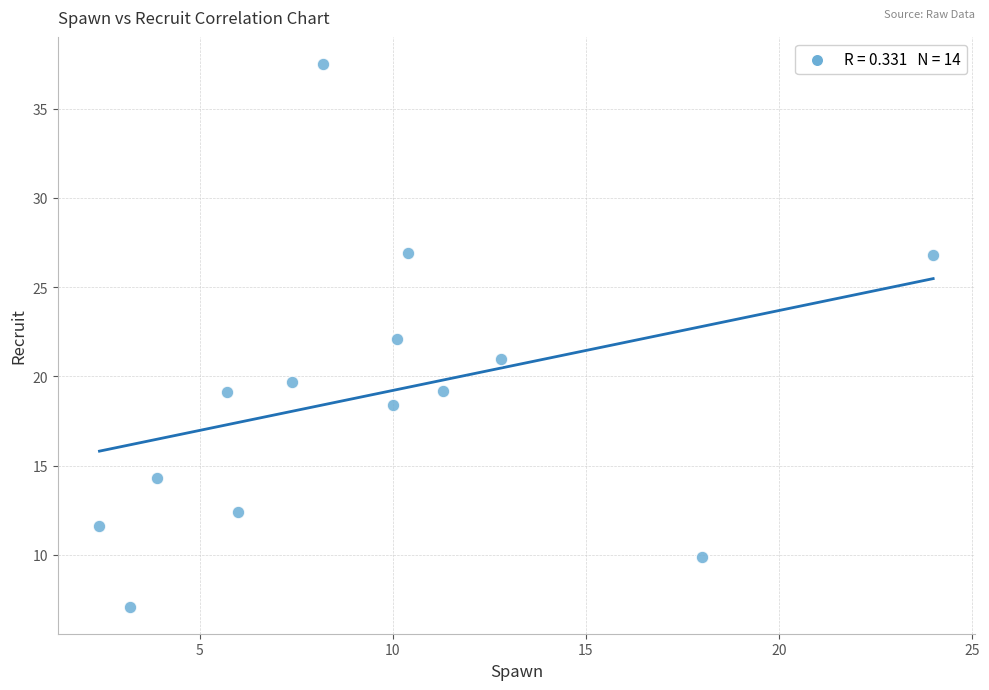

What is the range of X values (max minus min)?

21.6